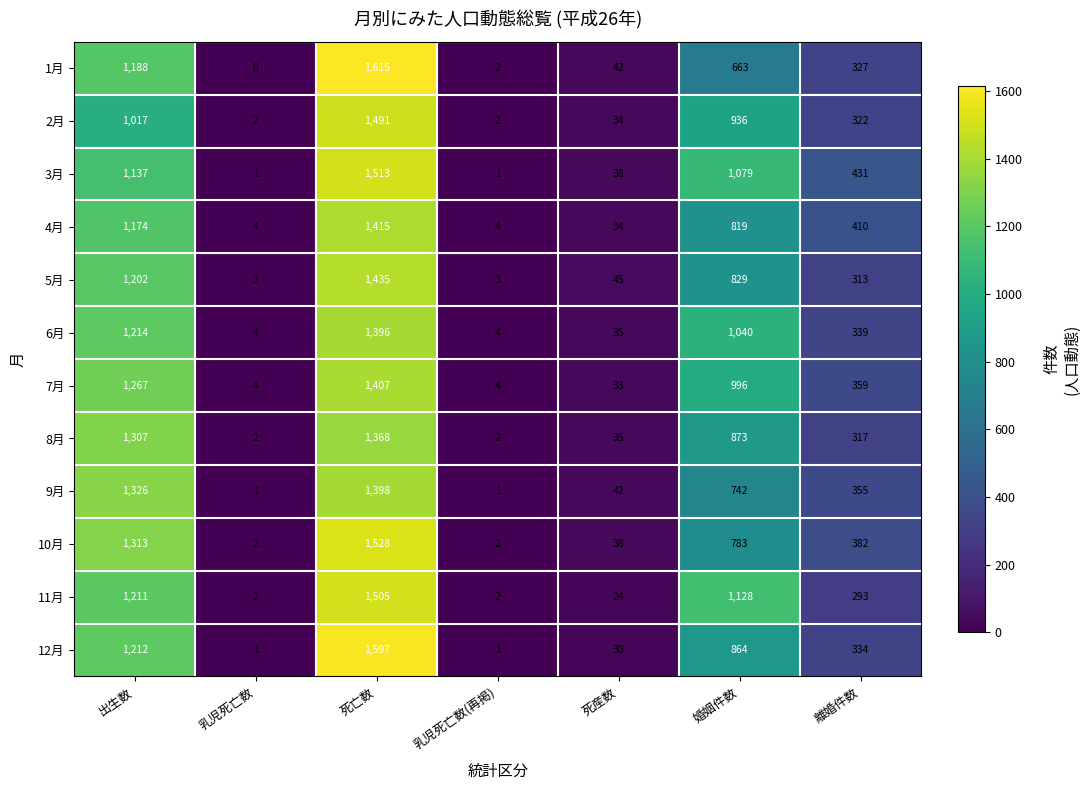

True or false: 7月 has a value of 2 at 乳児死亡数.

False